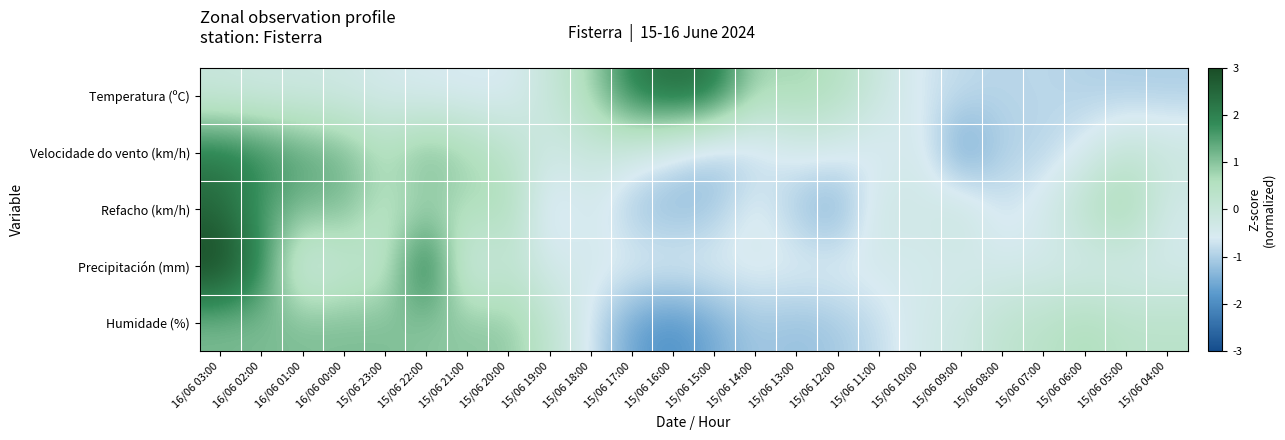

Reading left to right, extract all data points from this chart.

Temperatura (ºC): 16/06 03:00=-0.1	16/06 02:00=-0.2	16/06 01:00=-0.2	16/06 00:00=-0.3	15/06 23:00=-0.4	15/06 22:00=-0.5	15/06 21:00=-0.6	15/06 20:00=-0.6	15/06 19:00=-0.0	15/06 18:00=0.7	15/06 17:00=2.1	15/06 16:00=2.4	15/06 15:00=2.2	15/06 14:00=0.7	15/06 13:00=0.8	15/06 12:00=0.5	15/06 11:00=-0.1	15/06 10:00=-0.7	15/06 09:00=-0.8	15/06 08:00=-0.9	15/06 07:00=-0.9	15/06 06:00=-1.0	15/06 05:00=-1.0	15/06 04:00=-1.0
Velocidade do vento (km/h): 16/06 03:00=2.1	16/06 02:00=1.9	16/06 01:00=1.5	16/06 00:00=1.2	15/06 23:00=0.6	15/06 22:00=1.2	15/06 21:00=0.8	15/06 20:00=0.4	15/06 19:00=-0.3	15/06 18:00=-0.1	15/06 17:00=-0.3	15/06 16:00=-0.7	15/06 15:00=-1.2	15/06 14:00=-1.0	15/06 13:00=-0.5	15/06 12:00=-0.5	15/06 11:00=-0.7	15/06 10:00=-0.3	15/06 09:00=-1.8	15/06 08:00=-1.0	15/06 07:00=-1.0	15/06 06:00=-0.5	15/06 05:00=0.1	15/06 04:00=-0.1
Refacho (km/h): 16/06 03:00=2.5	16/06 02:00=1.5	16/06 01:00=1.1	16/06 00:00=1.1	15/06 23:00=0.4	15/06 22:00=0.8	15/06 21:00=0.6	15/06 20:00=0.8	15/06 19:00=-1.0	15/06 18:00=-0.4	15/06 17:00=-1.1	15/06 16:00=-1.3	15/06 15:00=-1.1	15/06 14:00=-0.4	15/06 13:00=-1.1	15/06 12:00=-1.5	15/06 11:00=-0.2	15/06 10:00=-0.4	15/06 09:00=0.0	15/06 08:00=-0.8	15/06 07:00=-0.4	15/06 06:00=0.4	15/06 05:00=1.0	15/06 04:00=-0.4
Precipitación (mm): 16/06 03:00=3.2	16/06 02:00=2.0	16/06 01:00=-0.5	16/06 00:00=0.2	15/06 23:00=0.2	15/06 22:00=2.6	15/06 21:00=-0.5	15/06 20:00=0.2	15/06 19:00=-0.5	15/06 18:00=-0.5	15/06 17:00=-0.5	15/06 16:00=-0.5	15/06 15:00=-0.5	15/06 14:00=-0.5	15/06 13:00=-0.5	15/06 12:00=-0.5	15/06 11:00=-0.5	15/06 10:00=-0.5	15/06 09:00=-0.5	15/06 08:00=-0.5	15/06 07:00=-0.5	15/06 06:00=-0.5	15/06 05:00=-0.5	15/06 04:00=-0.5
Humidade (%): 16/06 03:00=1.1	16/06 02:00=1.1	16/06 01:00=1.1	16/06 00:00=1.1	15/06 23:00=1.1	15/06 22:00=1.0	15/06 21:00=1.0	15/06 20:00=1.0	15/06 19:00=0.2	15/06 18:00=-0.7	15/06 17:00=-1.7	15/06 16:00=-2.0	15/06 15:00=-1.5	15/06 14:00=-1.1	15/06 13:00=-1.2	15/06 12:00=-1.1	15/06 11:00=-0.8	15/06 10:00=-0.4	15/06 09:00=-0.2	15/06 08:00=0.2	15/06 07:00=0.4	15/06 06:00=0.7	15/06 05:00=0.4	15/06 04:00=0.4